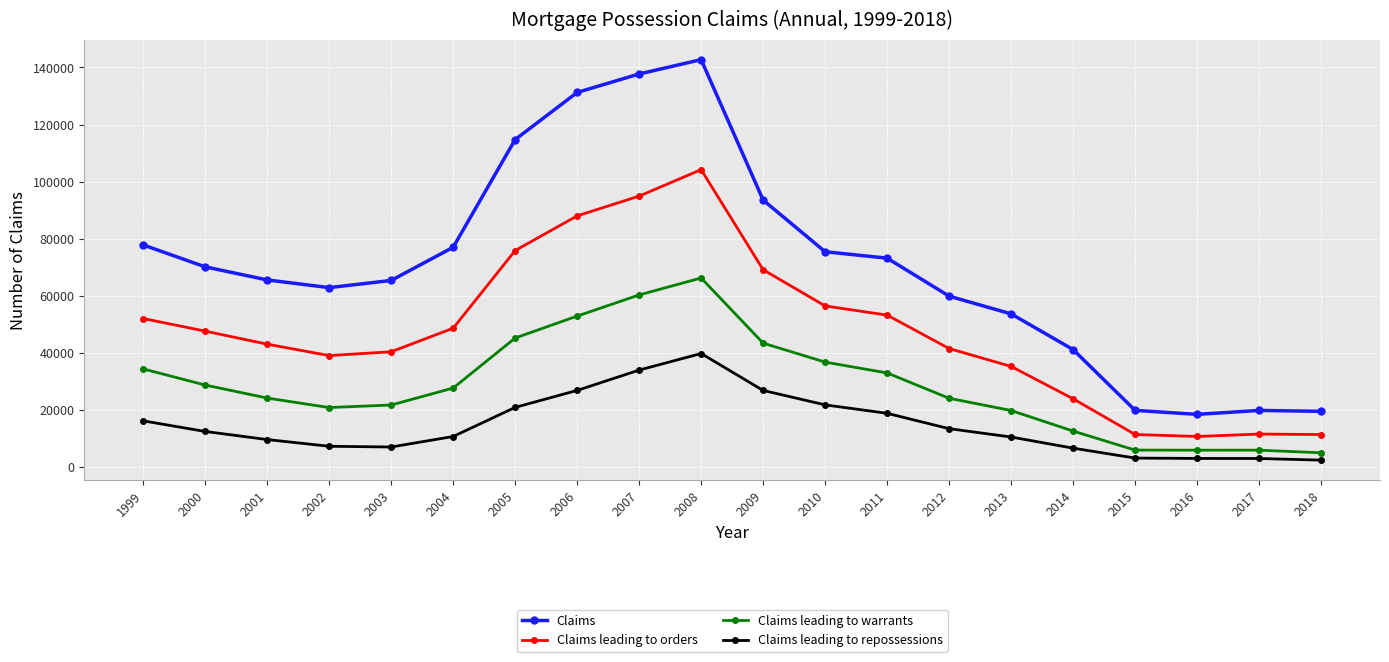

At 2002, list the series in order from smallest to largest.

Claims leading to repossessions, Claims leading to warrants, Claims leading to orders, Claims